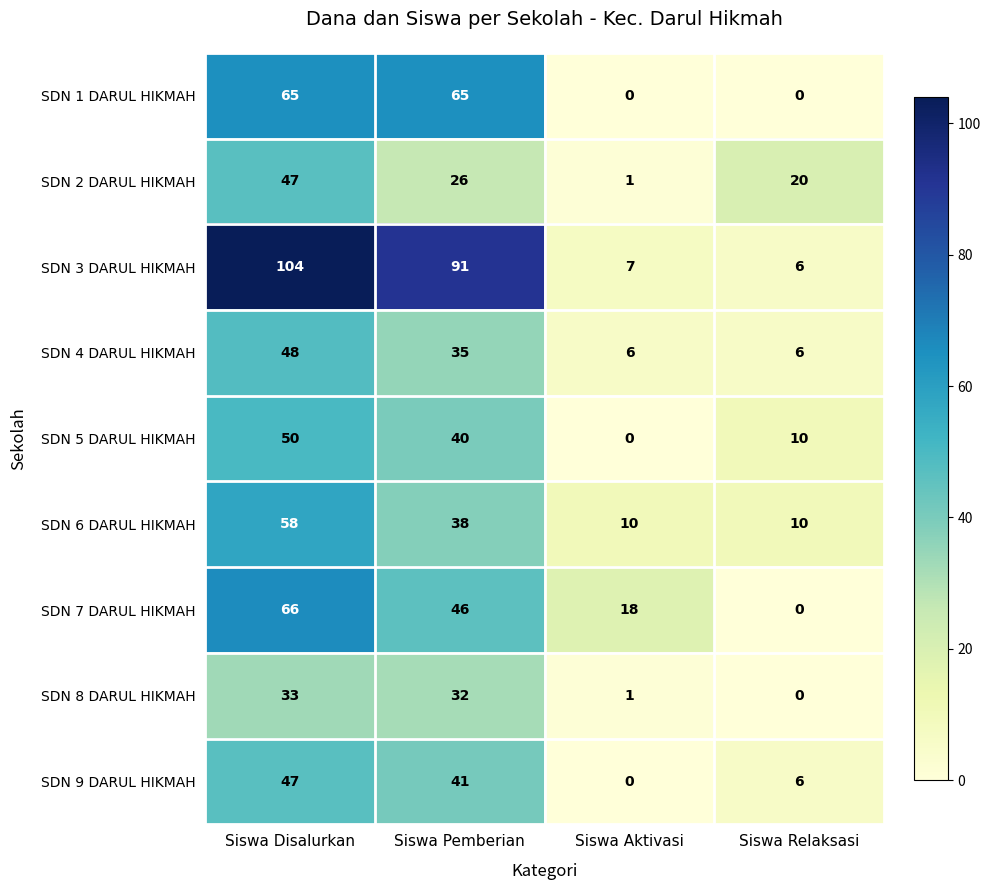

Where does the SDN 9 DARUL HIKMAH series first go above 41?

Siswa Disalurkan